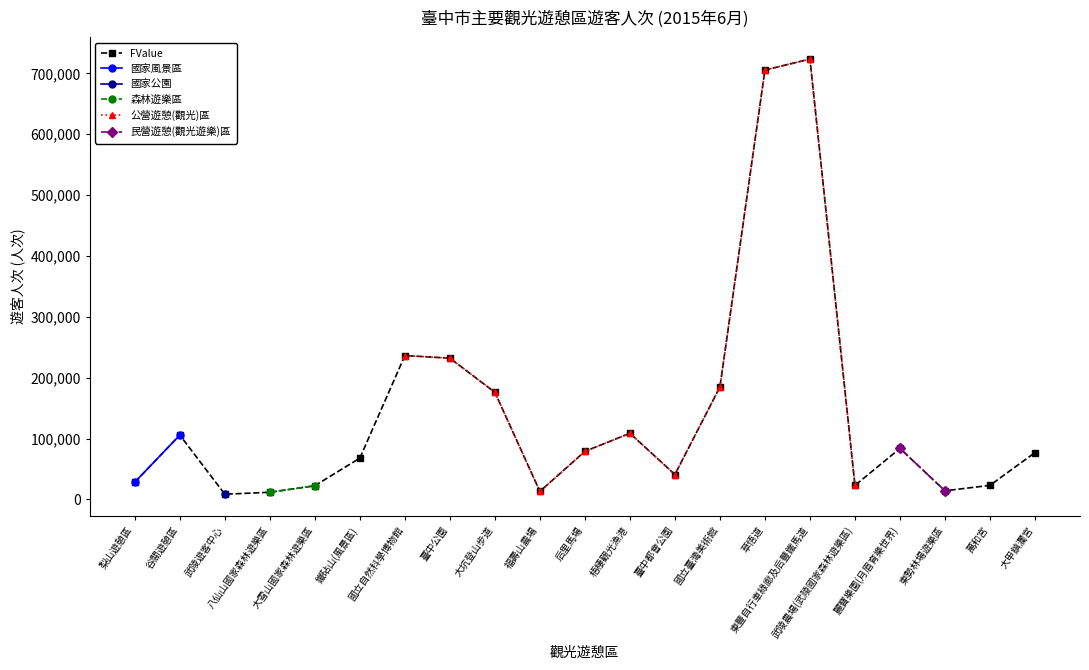

What is the difference between the highest and lowest values at 谷關遊憩區?

105649